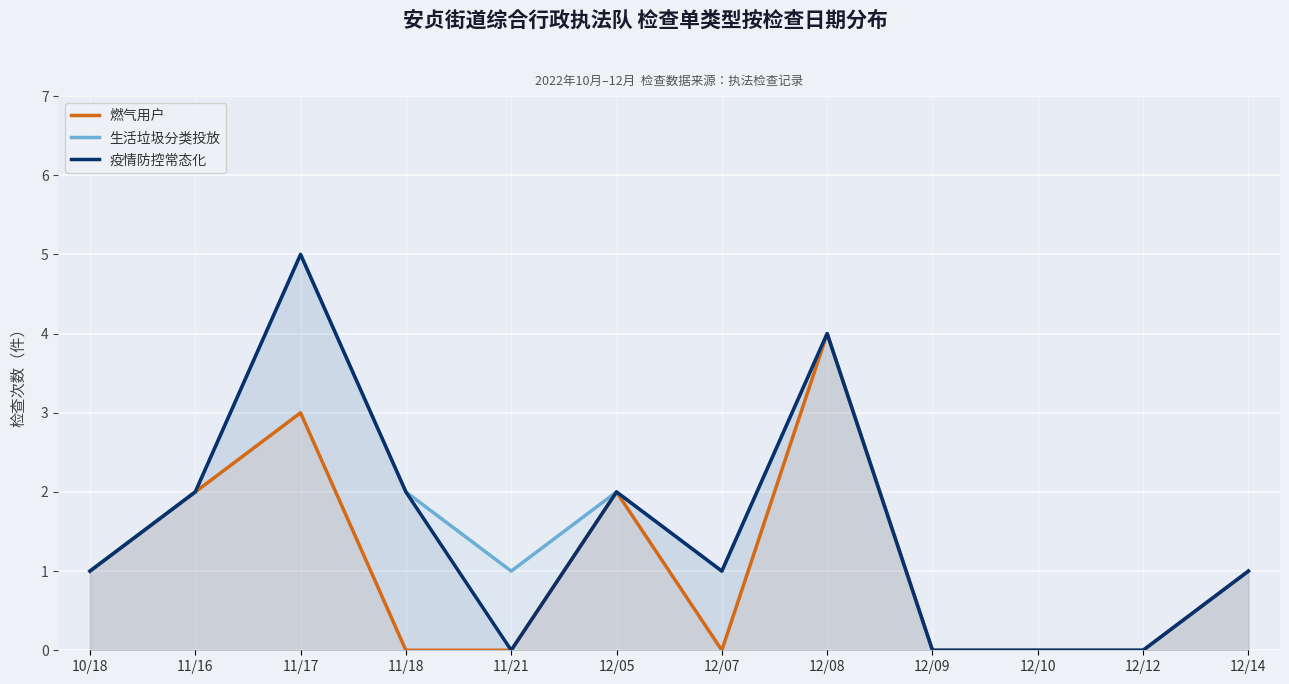

Is the value of 疫情防控常态化 at 11/21 greater than the value of 燃气用户 at 12/09?

No